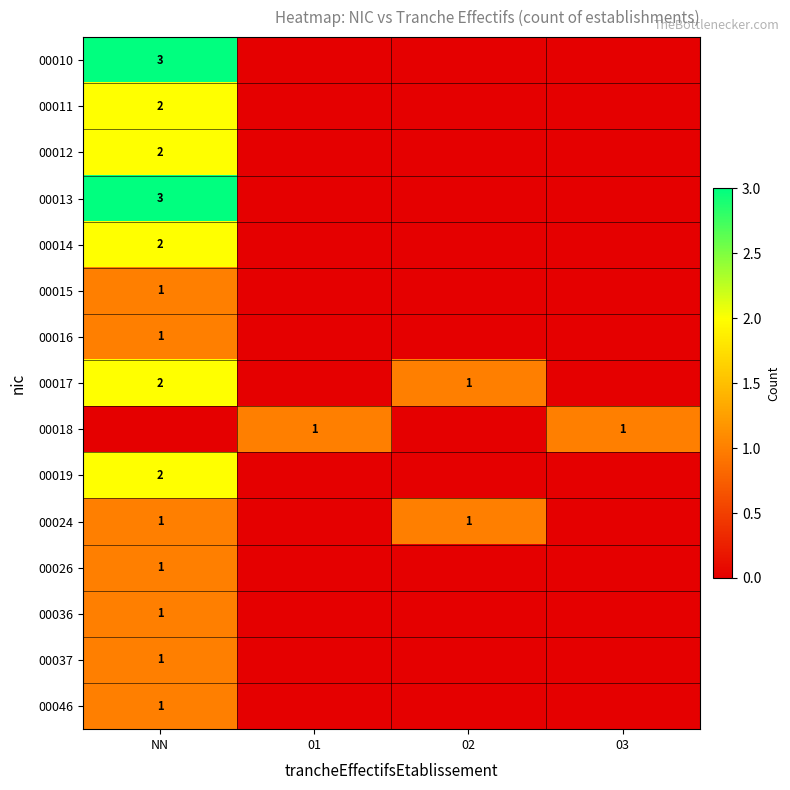

How many distinct data groups are displayed?

15